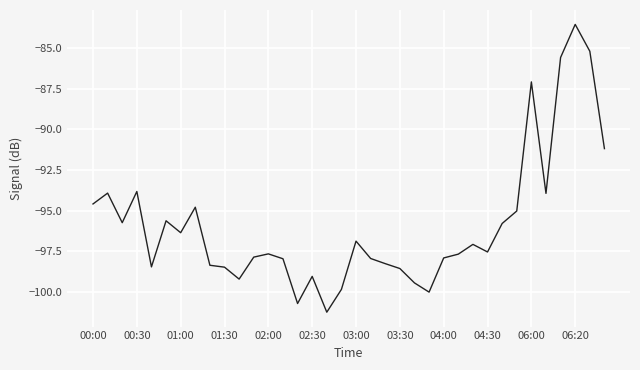

What is the maximum value shown in the chart?

-83.5